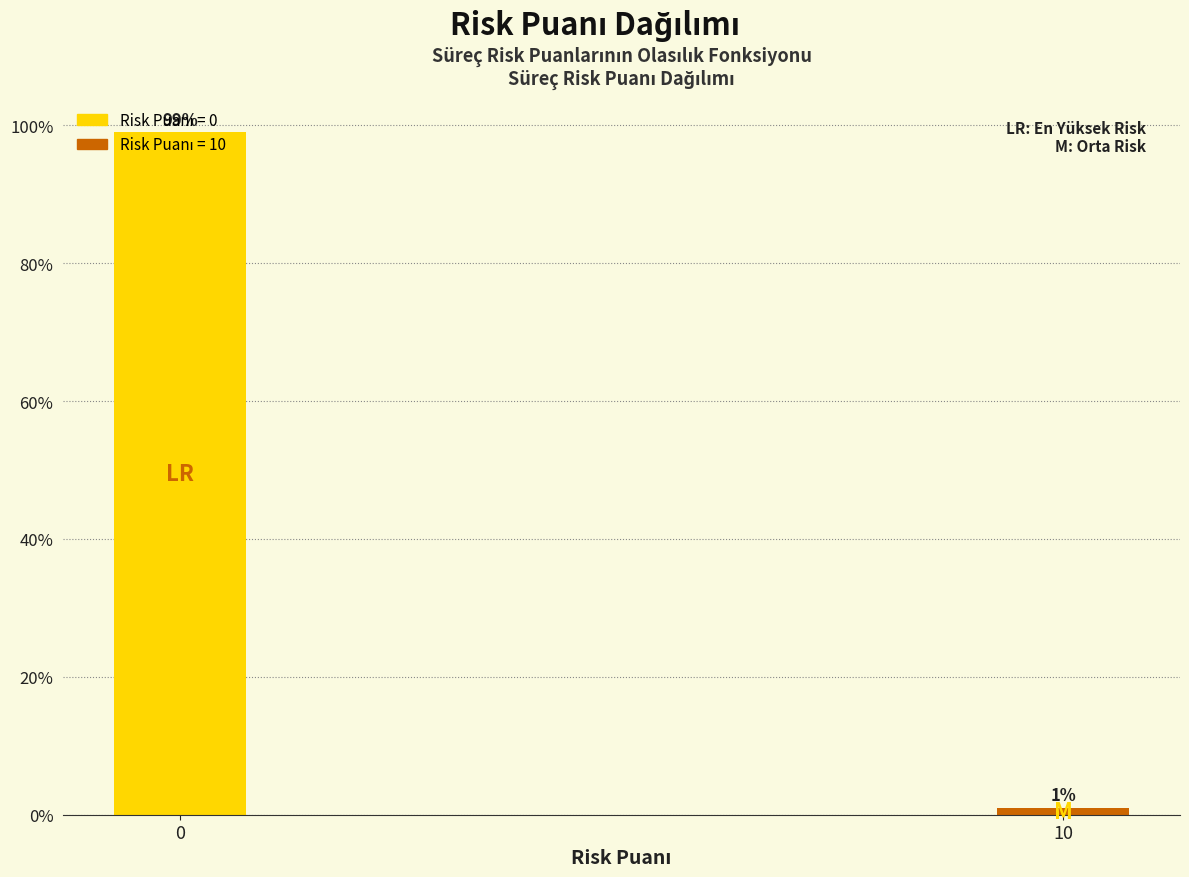

What is the value of the 1st bar from the left?

99